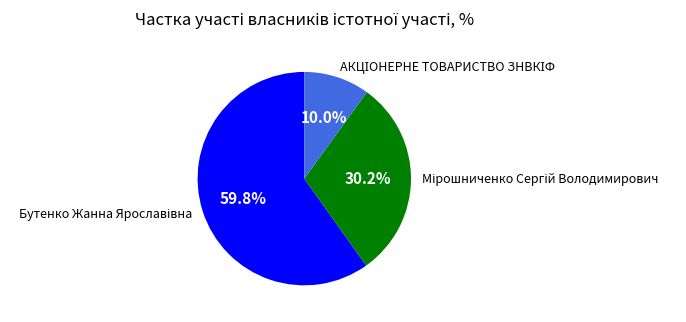

Does any single category account for the majority?

Yes